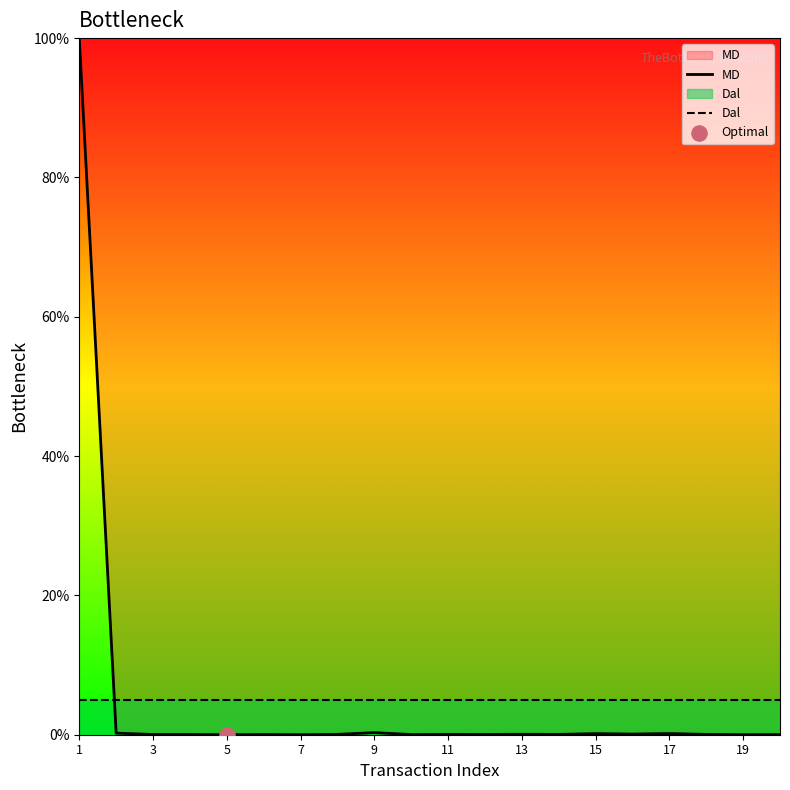

Which series reaches the minimum Y coordinate?

MD